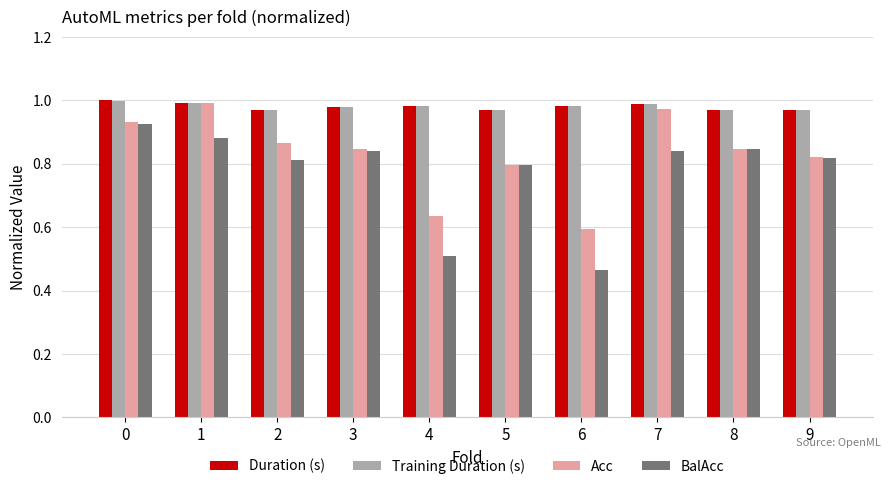

Between 1 and 3, which series saw the biggest shift?

Acc